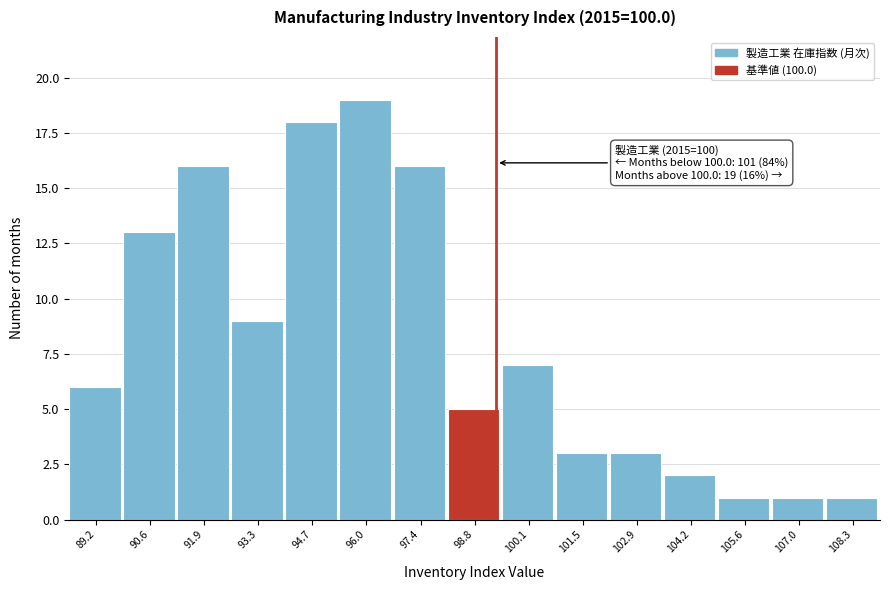

Reading right to left, what are all the values shown in this chart?

1	1	1	2	3	3	7	5	16	19	18	9	16	13	6